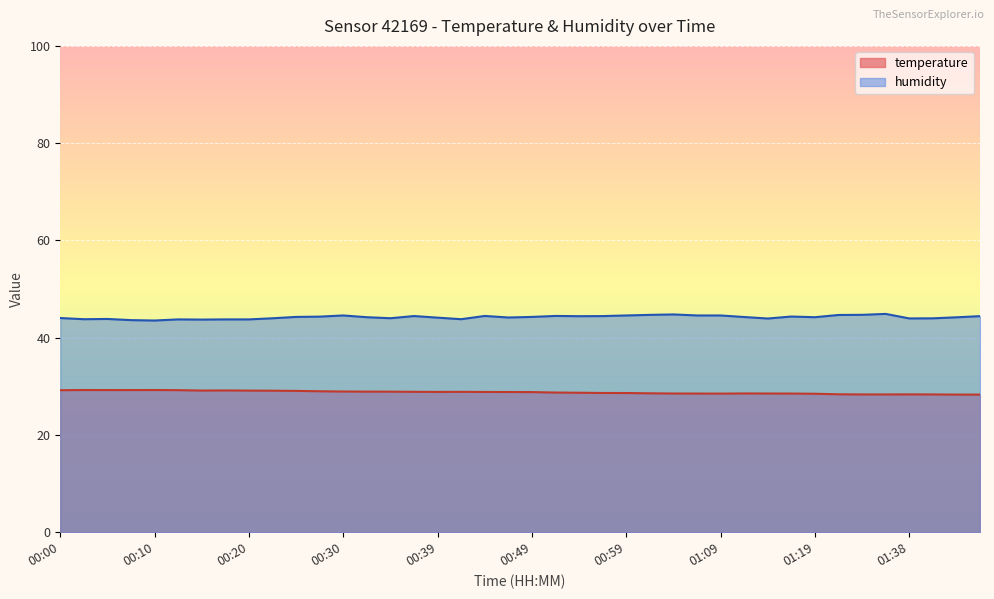

What is the difference between the highest and lowest values at 01:14?

15.4